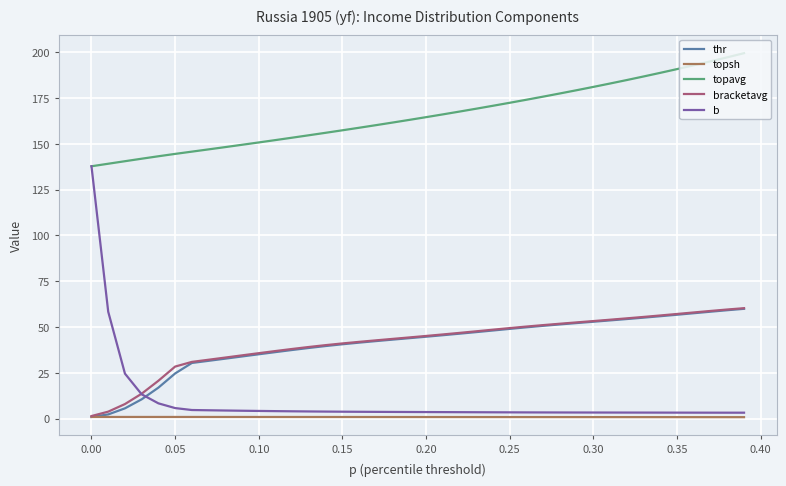

Which series has the largest total across all categories?

topavg